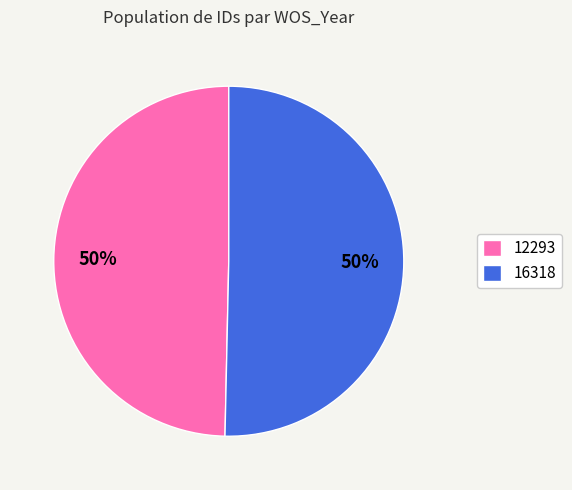

To the nearest percent, what is the combined percentage of 12293 and 16318?

100%